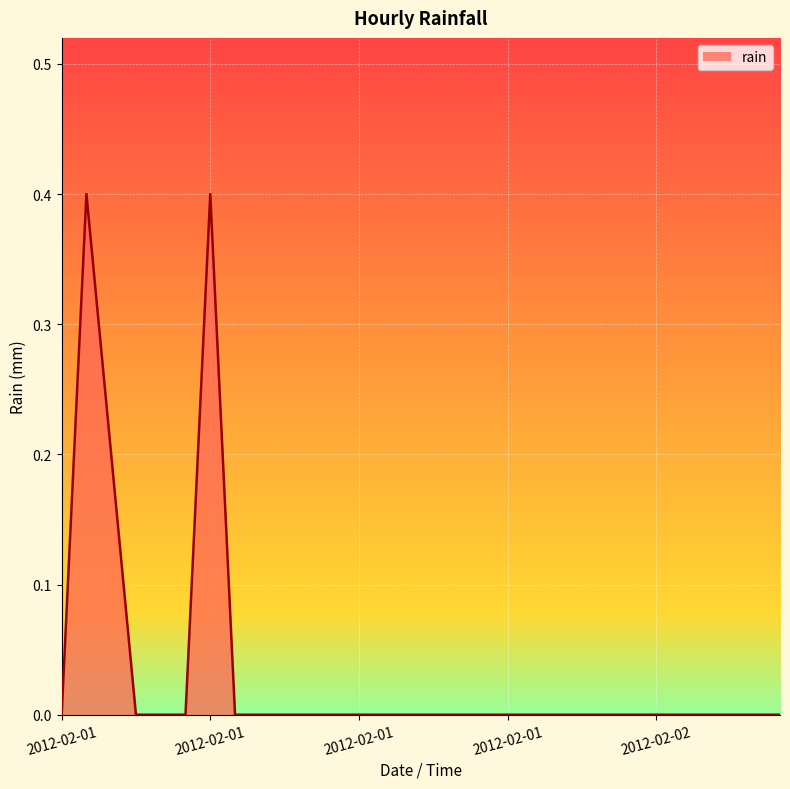

Does the chart have visible grid lines?

Yes